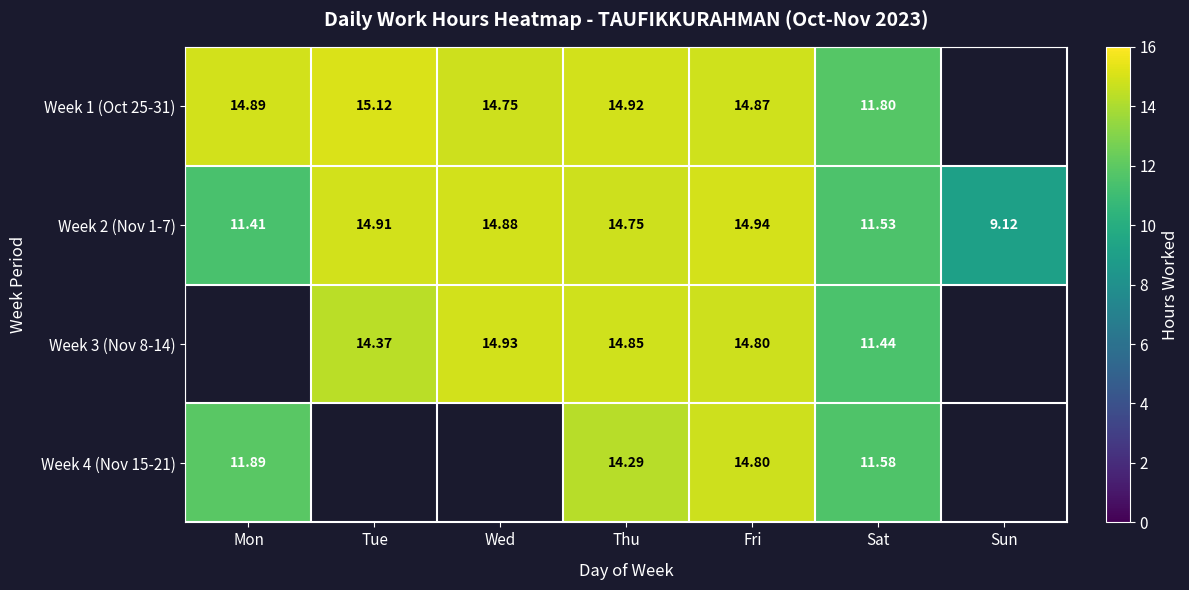

Is the value of Week 1 (Oct 25-31) at Tue greater than the value of Week 4 (Nov 15-21) at Thu?

Yes